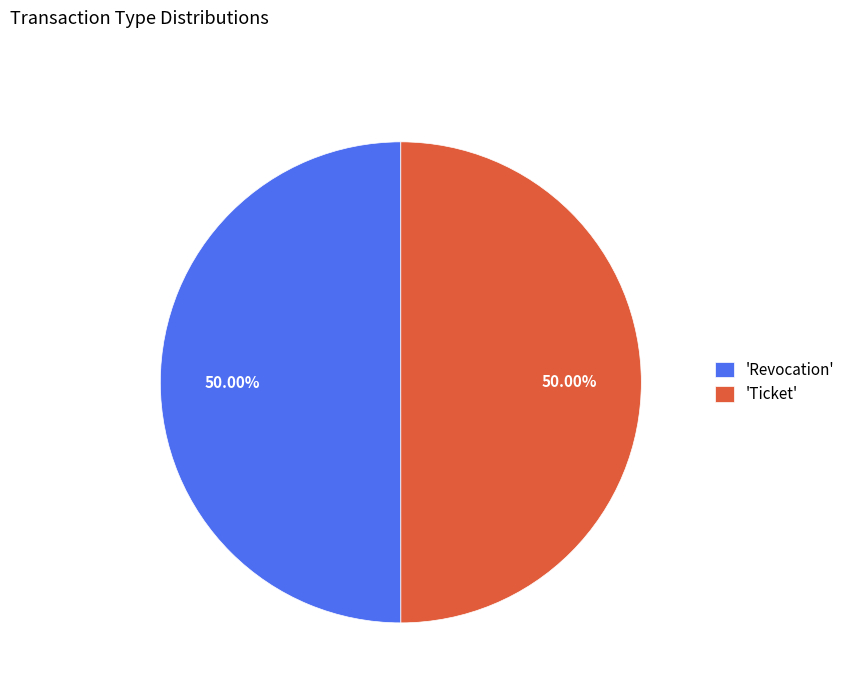

Do 'Revocation' and 'Ticket' together represent more than half of the pie?

Yes